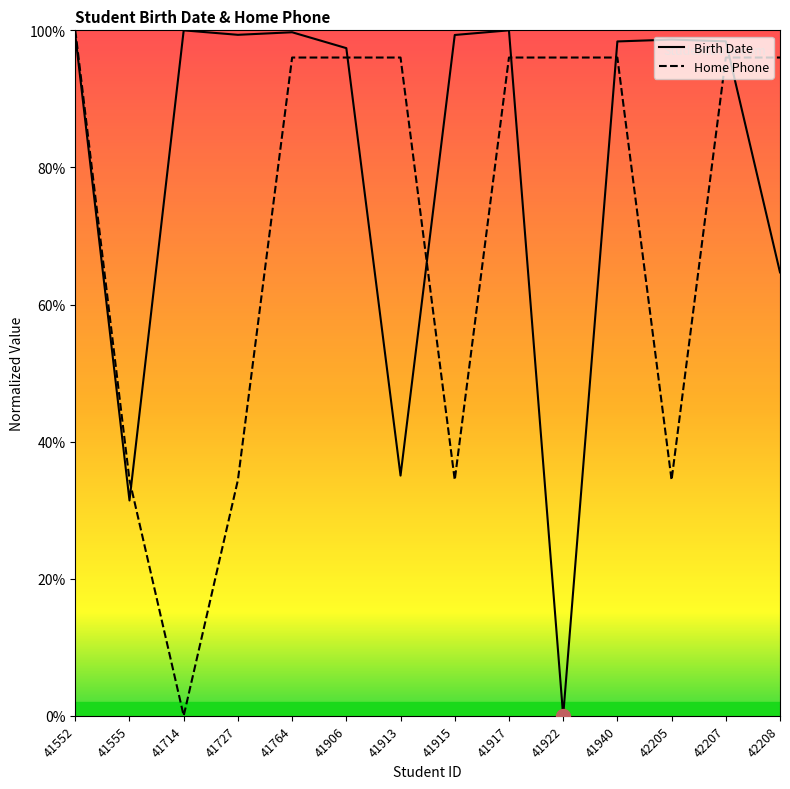

What is the difference between the highest and lowest values at 41764?

3.7